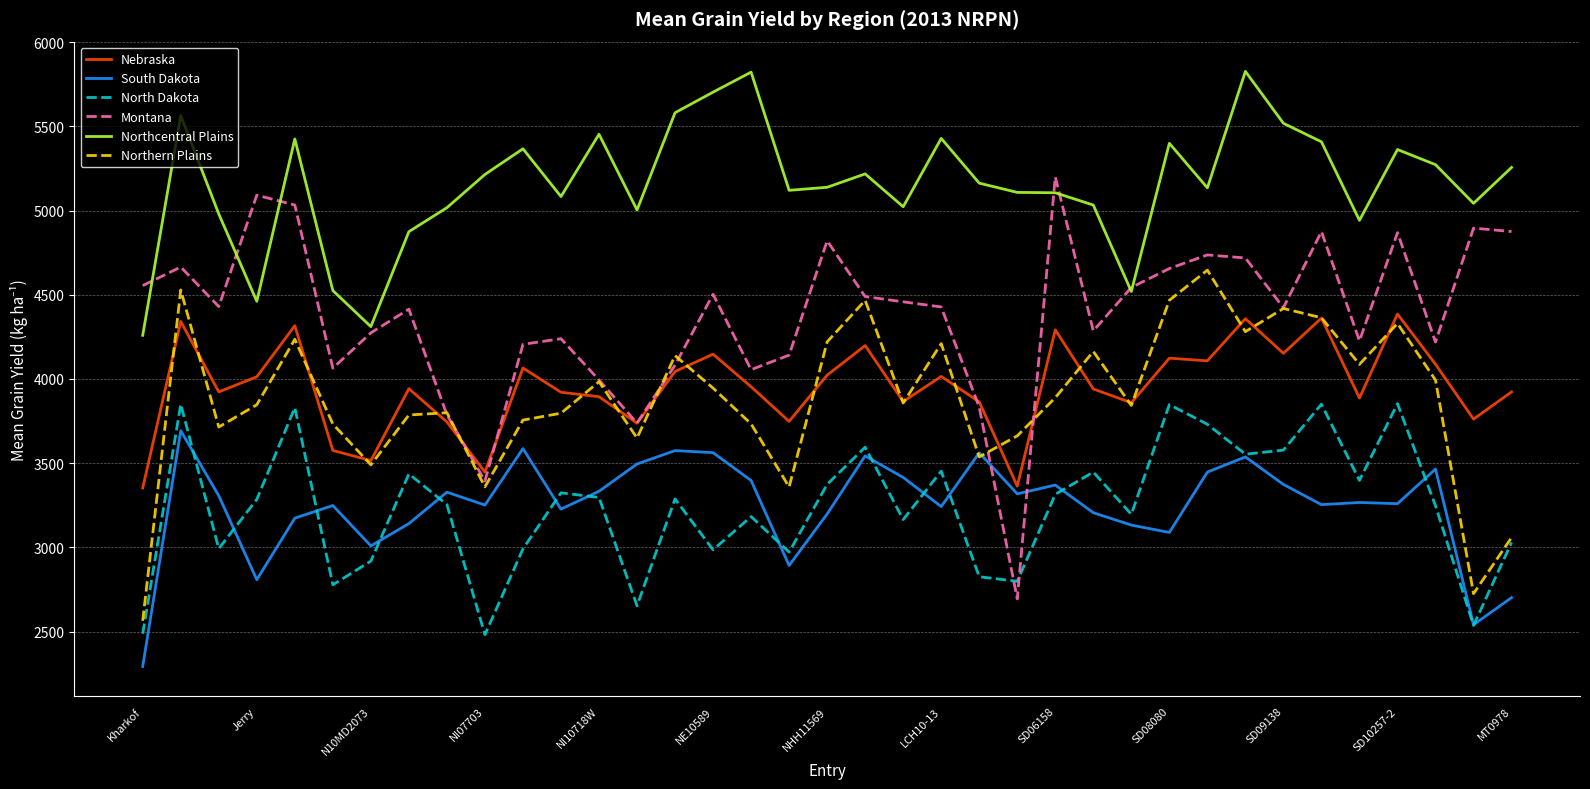

In Nebraska, how many points are higher than both neighbors (excluding endpoints)?

12